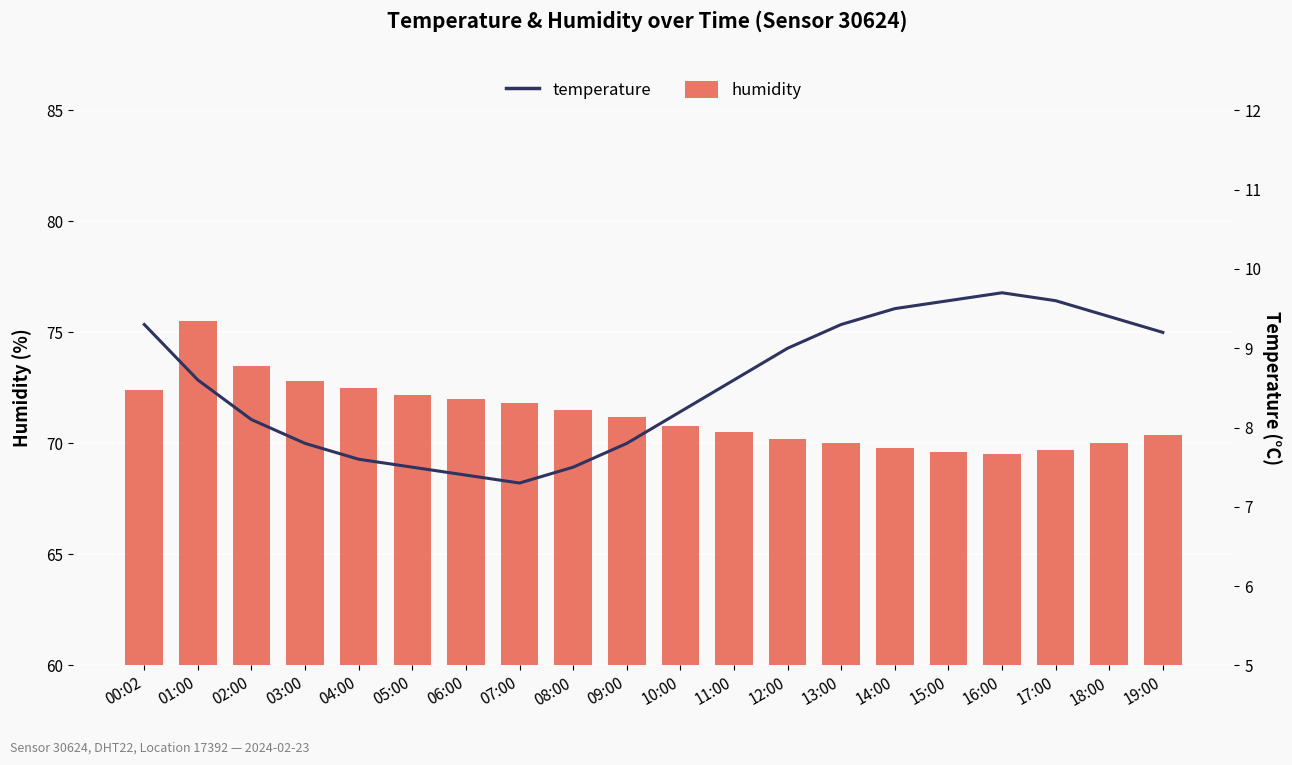

Are the bars grouped side by side (vs. stacked)?

Yes